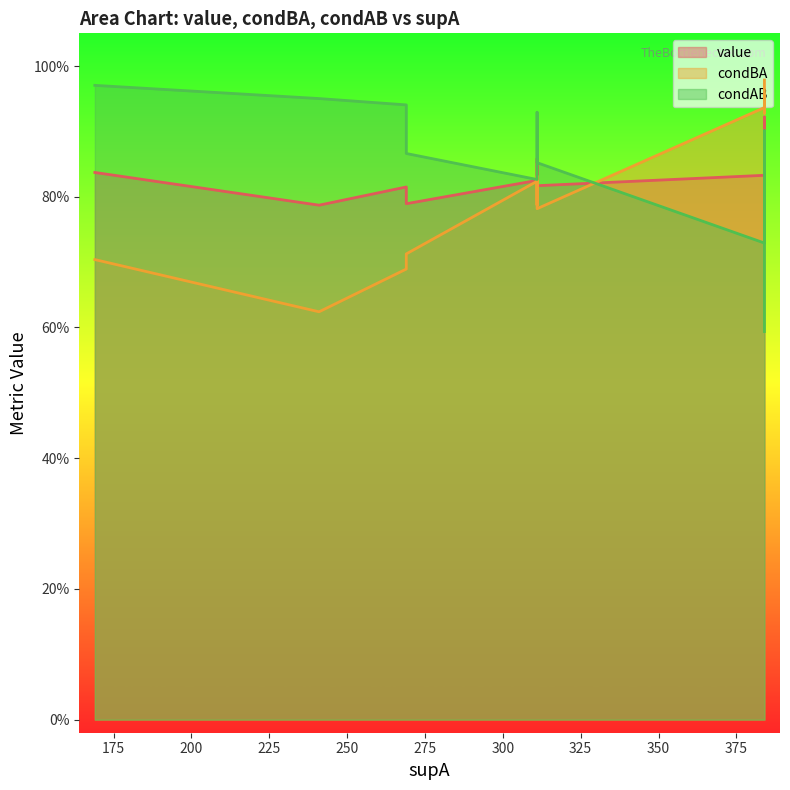

How many series are shown in this chart?

3